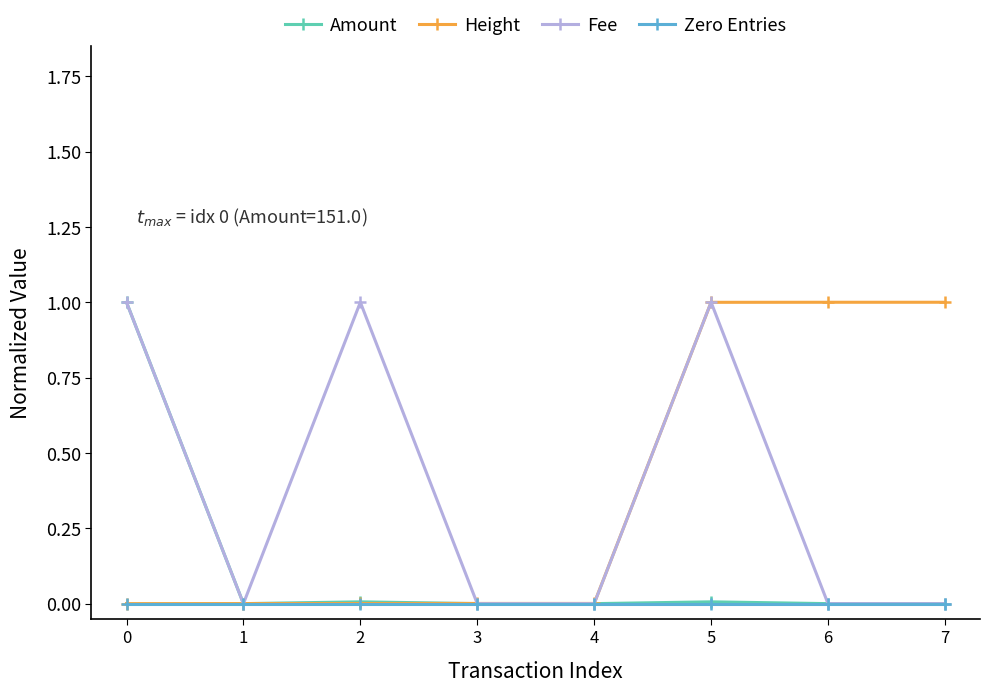

Where is the first local maximum for Fee?

2